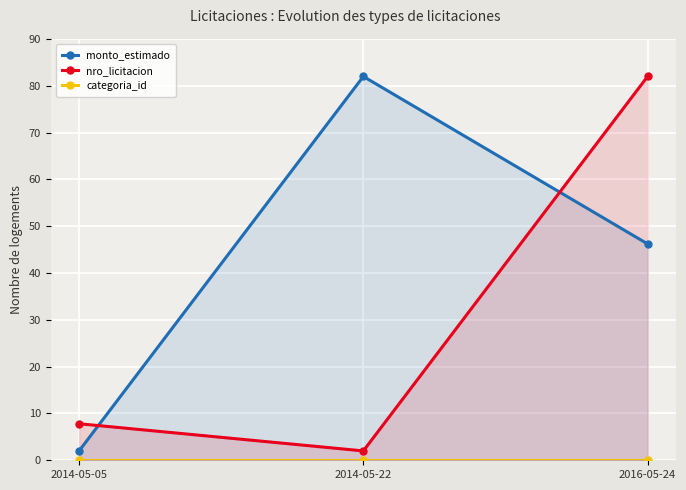

What is the greatest value displayed?

82.0